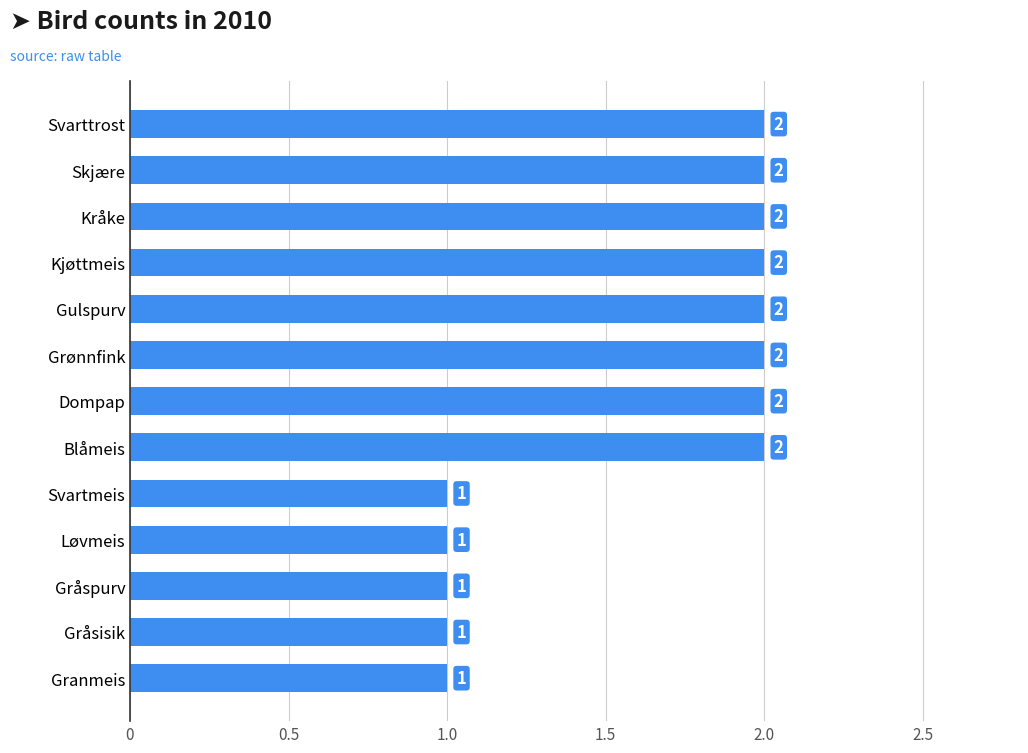

Reading bottom to top, extract all data points from this chart.

1	1	1	1	1	2	2	2	2	2	2	2	2